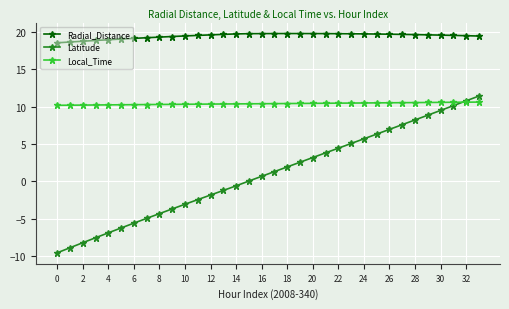

What is the minimum value shown in the chart?

-9.6